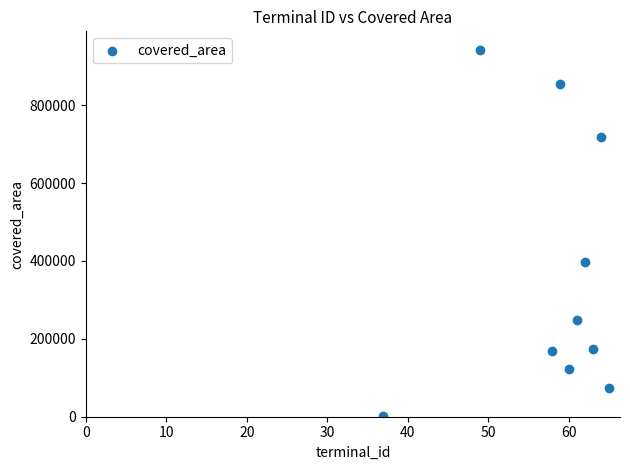

What is the average Y value?

370389.9